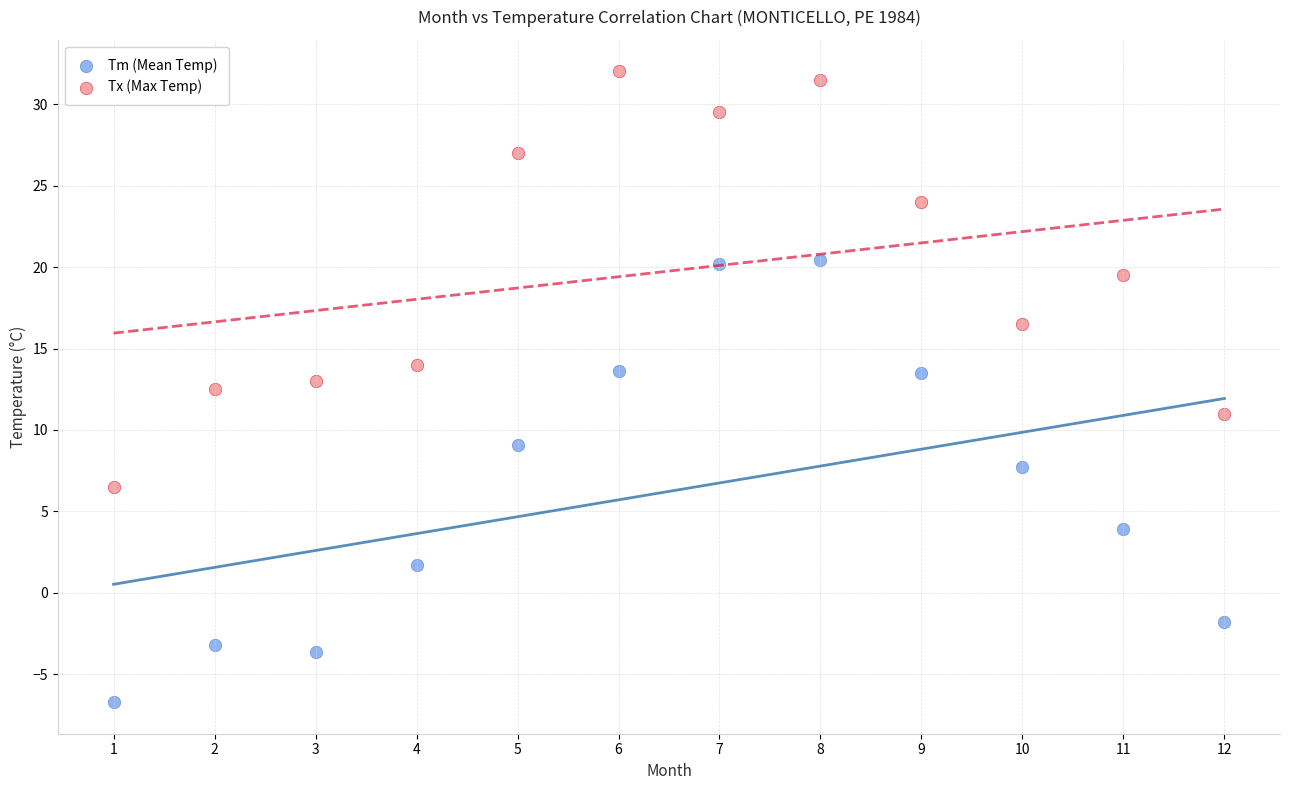

Across all data points, what is the range of Y values (max minus min)?

38.7